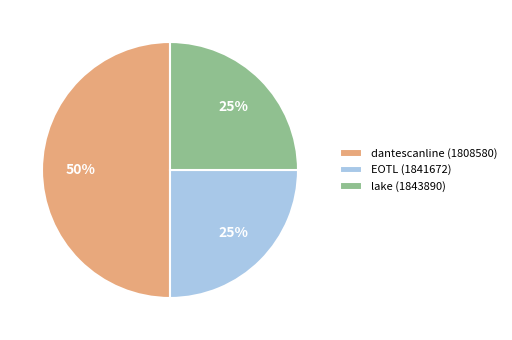

Between lake (1843890) and dantescanline (1808580), which is larger?

dantescanline (1808580)